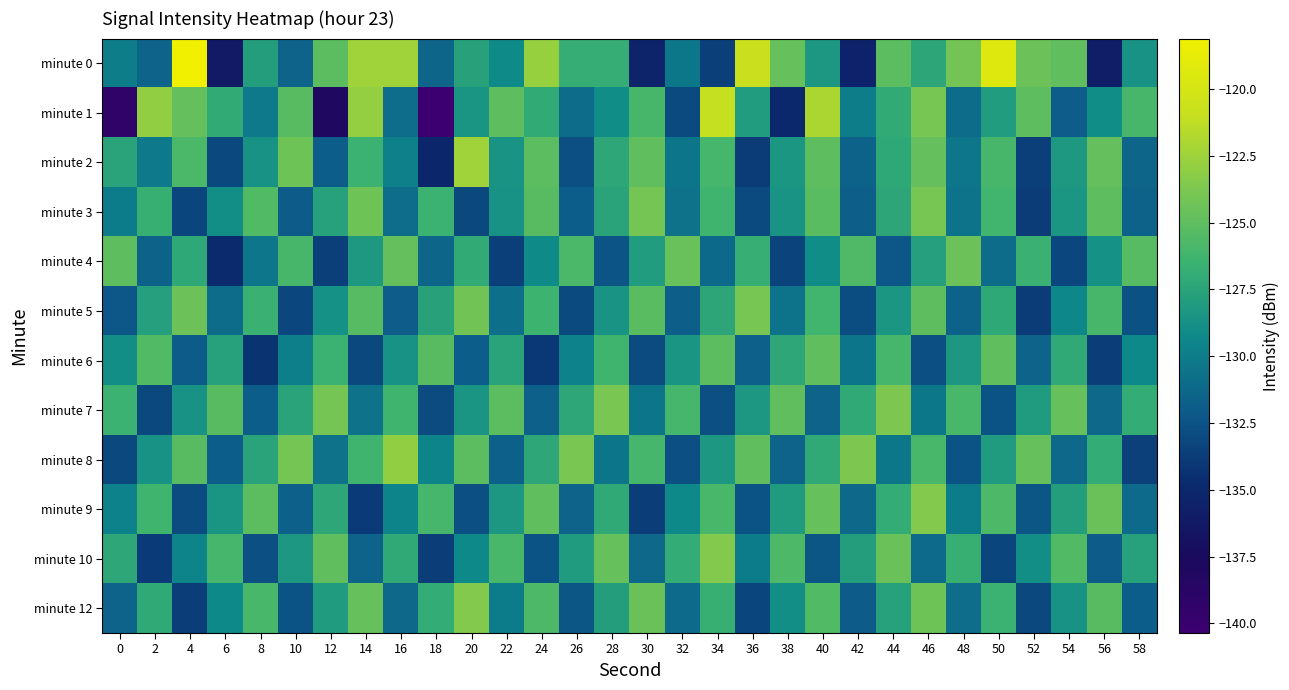

What is the total value across all series at 14?

-1529.8